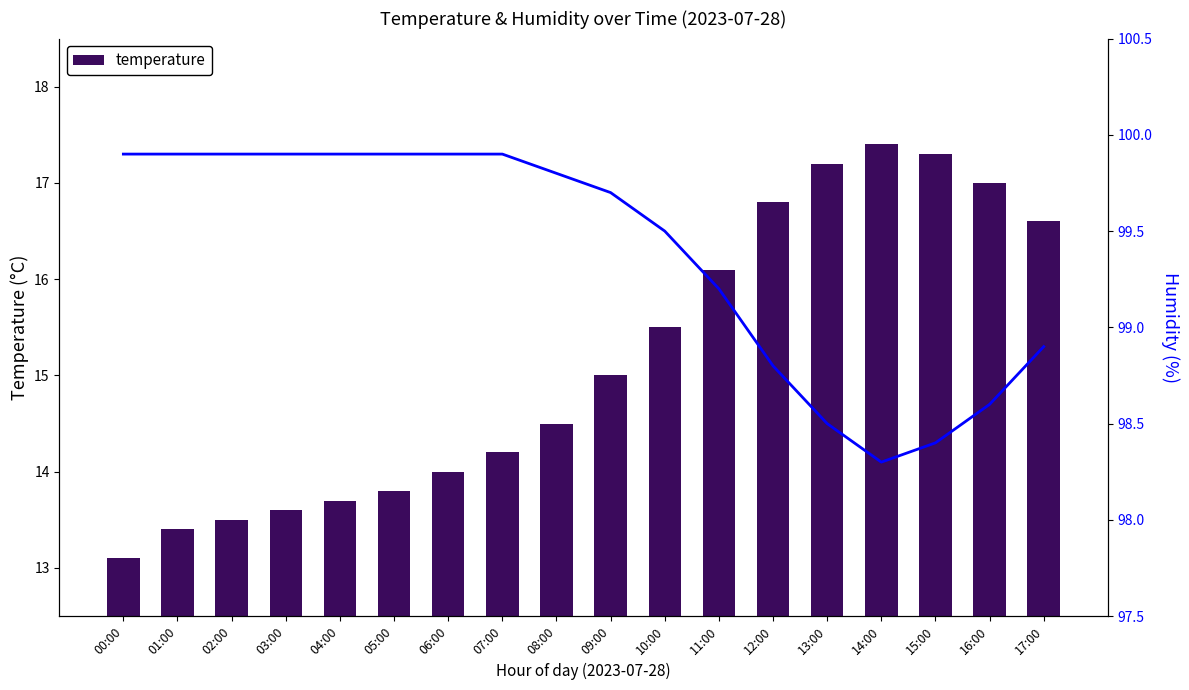

What is the label of the 5th bar from the left?

04:00